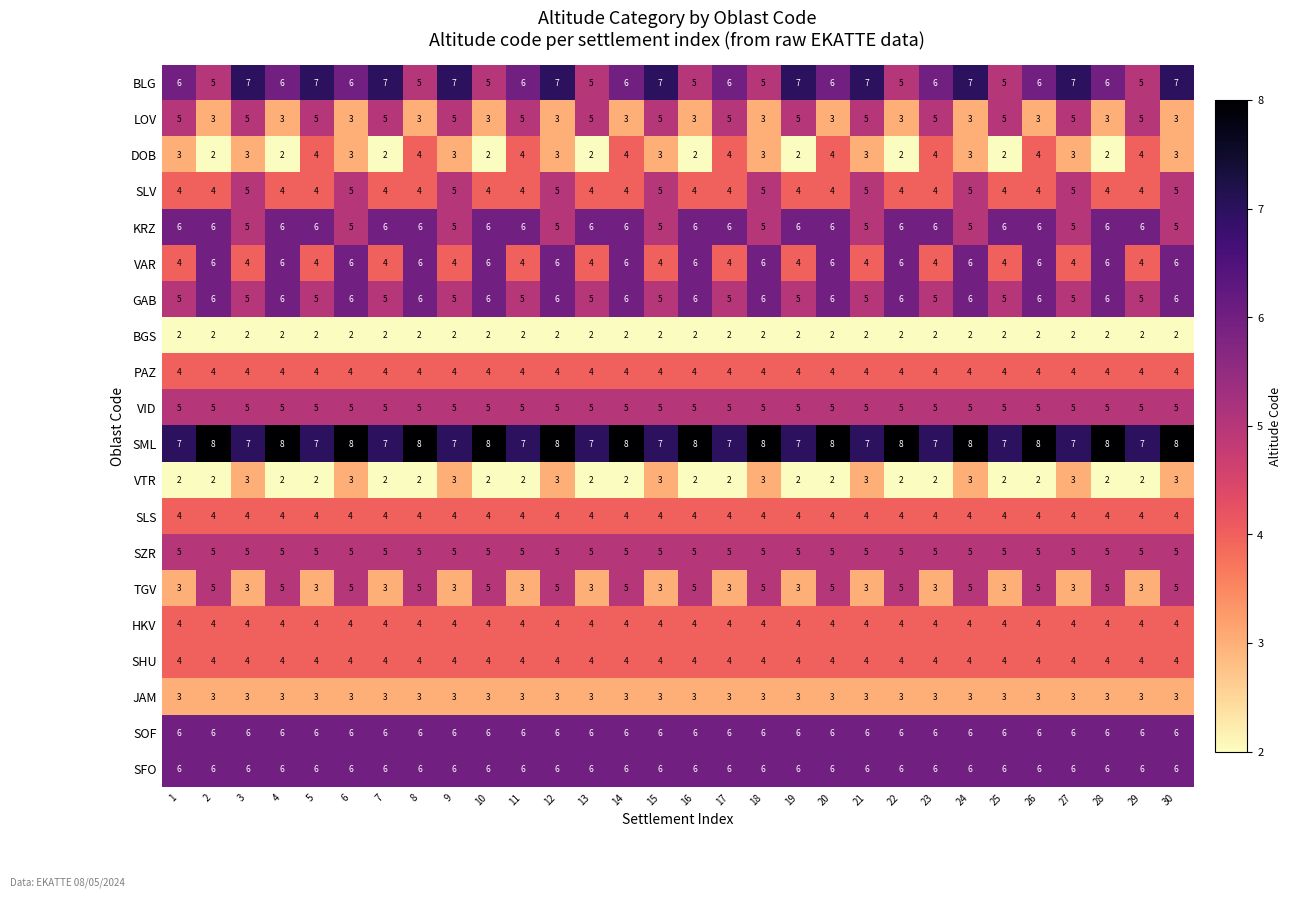

What value does the SZR series have at 19?

5